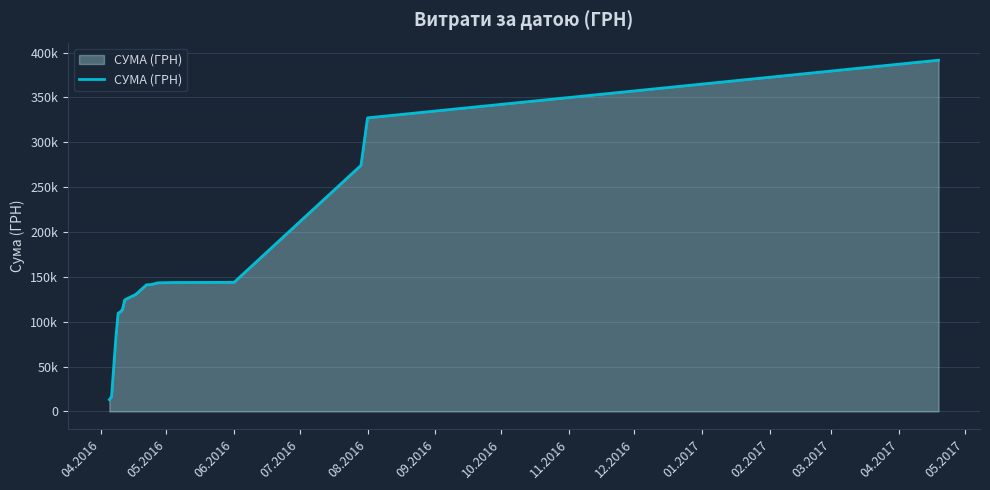

Does the chart have visible grid lines?

Yes